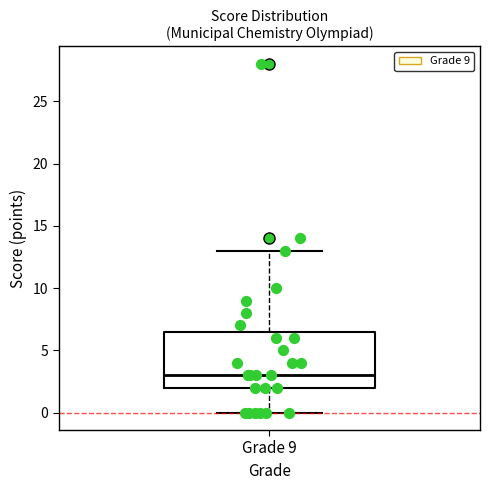

Transcribe this box plot: give where the median line is, the range the box spans, and where the two whiskers end, as read against the y-axis. The values are not printed on the chart, so give them approximately, as read against the axis.

median 3.0, box 2.0 to 6.5, whiskers 0.0 to 13.0